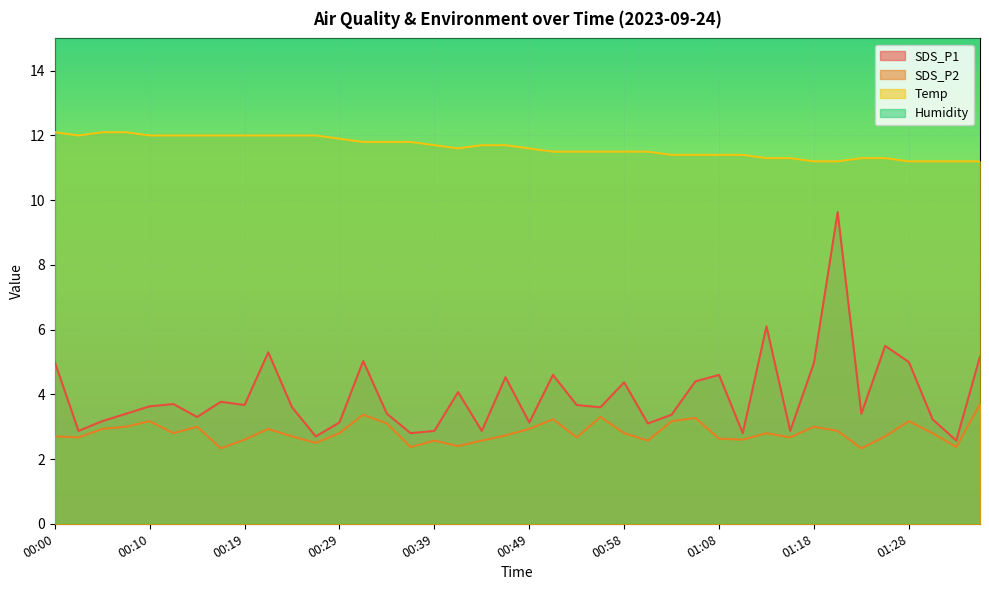

At which category does the chart reach its peak across all series?

00:00